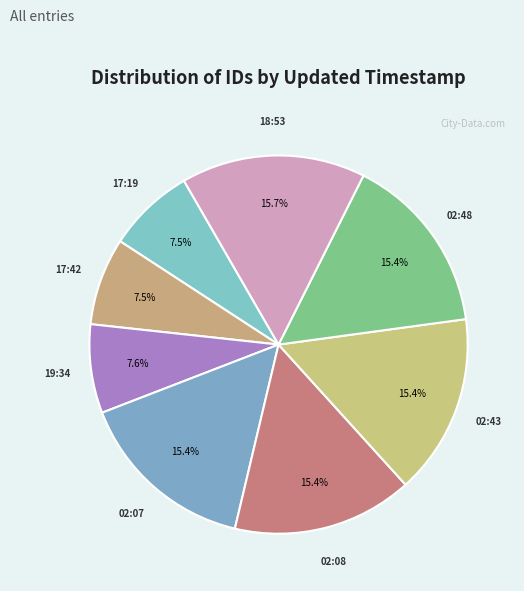

Which category has the biggest portion of the pie?

2013-07-02 18:53